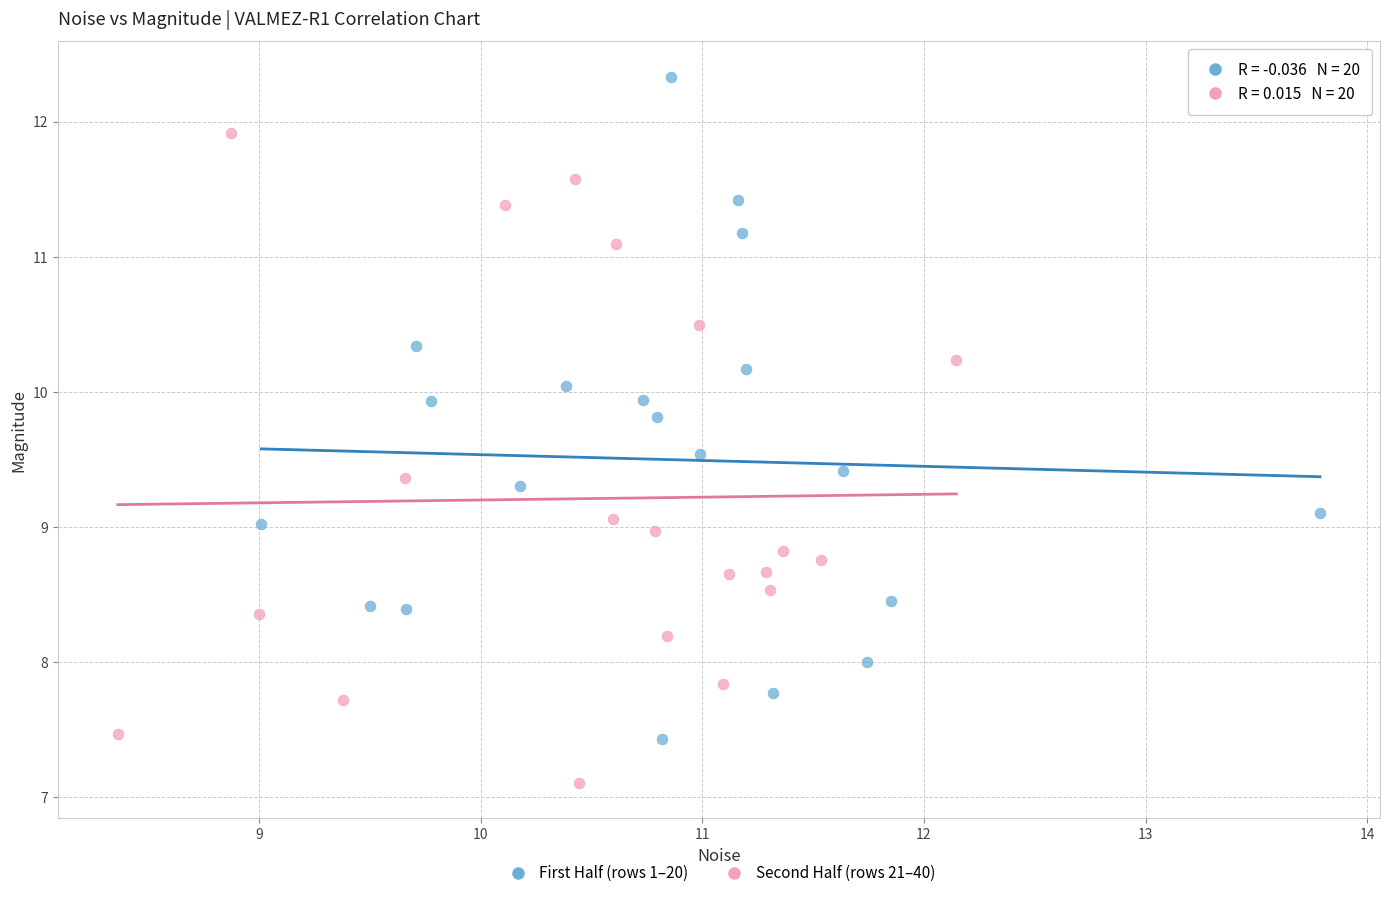

Which series contains the highest Y value?

First Half (rows 1–20)